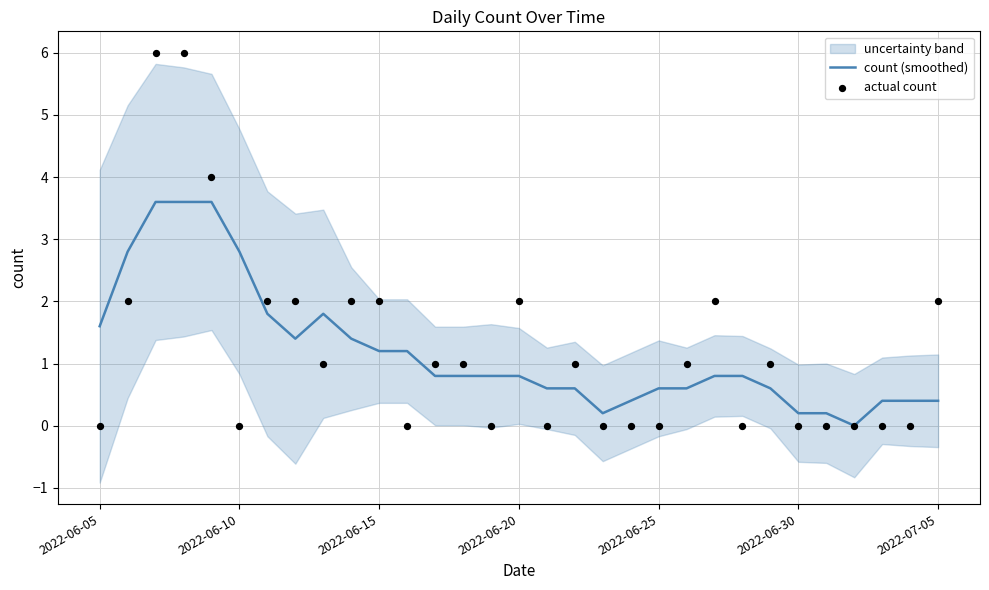

Is it true that count (smoothed) equals 4.2 at 2022-06-10?

False